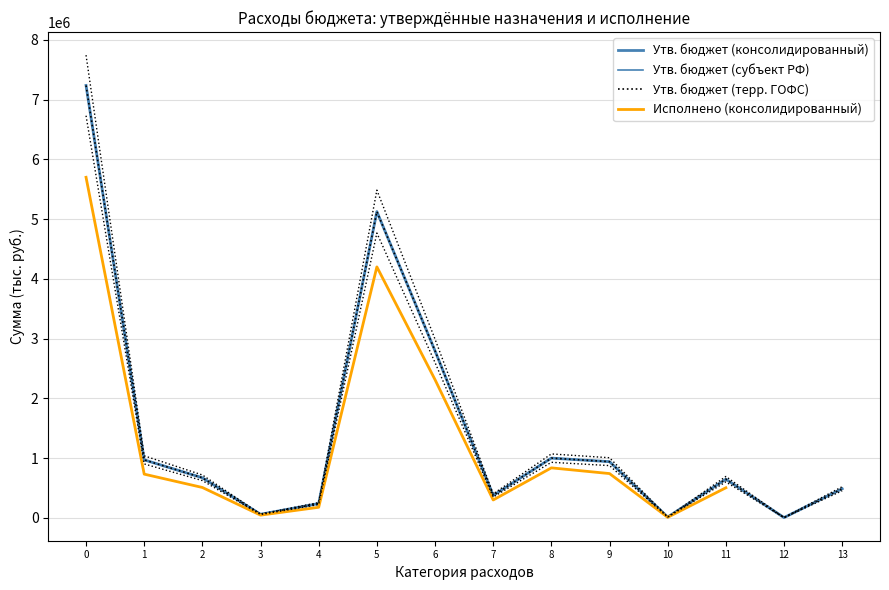

True or false: Утв. бюджет (консолидированный) and Утв. бюджет (субъект РФ) intersect in this chart.

False